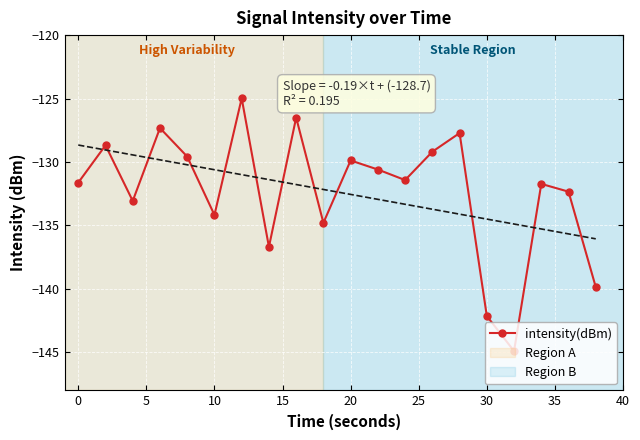

In intensity(dBm), how many points are lower than both neighbors (excluding endpoints)?

6